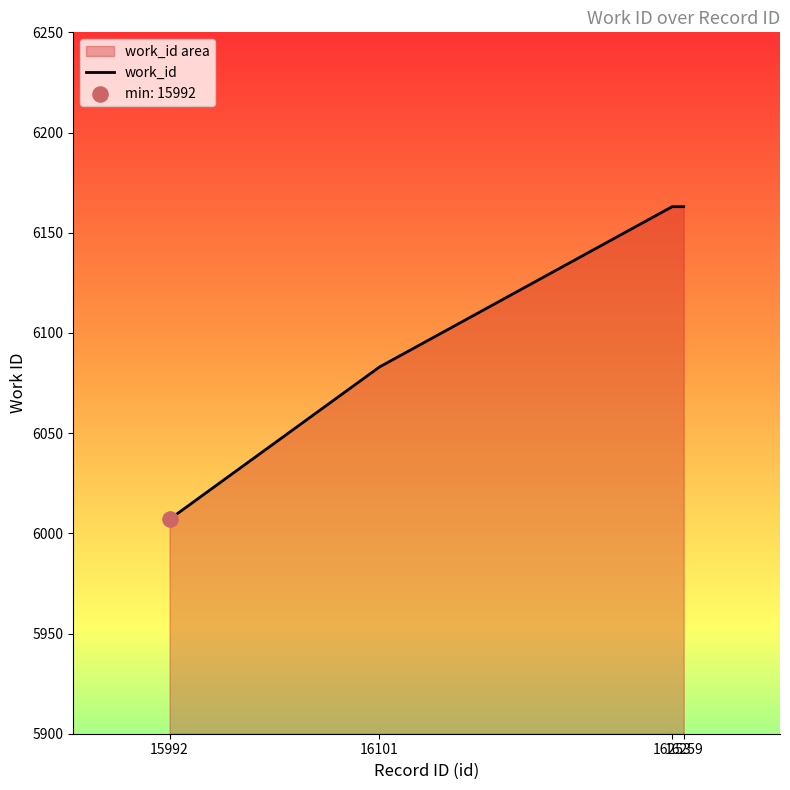

What is the ratio of the value at 16259 to the value at 16253?

1.0